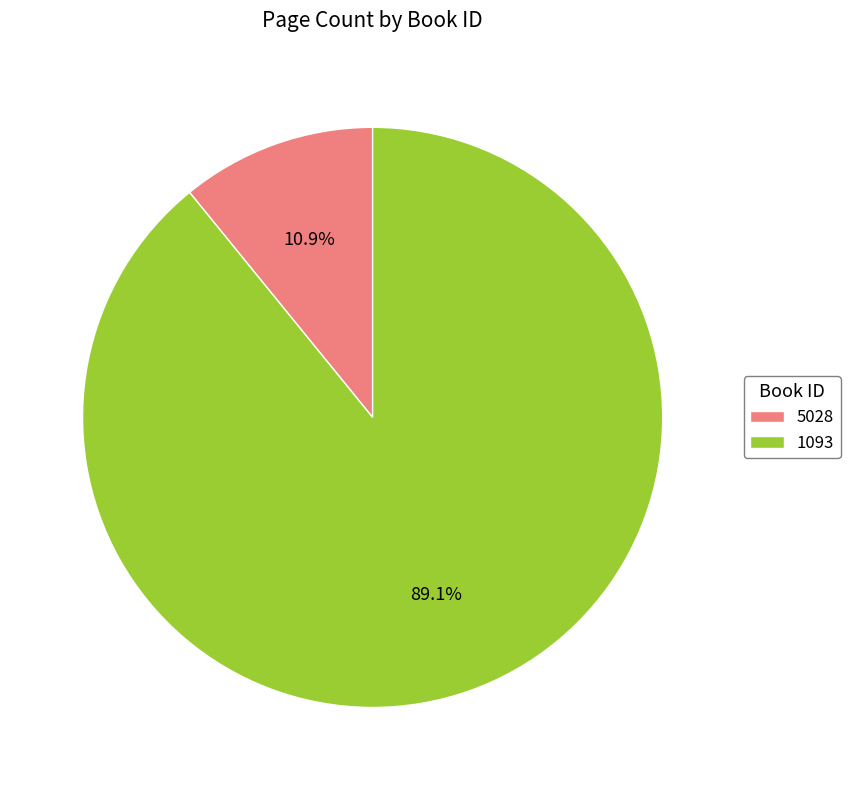

What is the largest slice in the pie chart?

1093